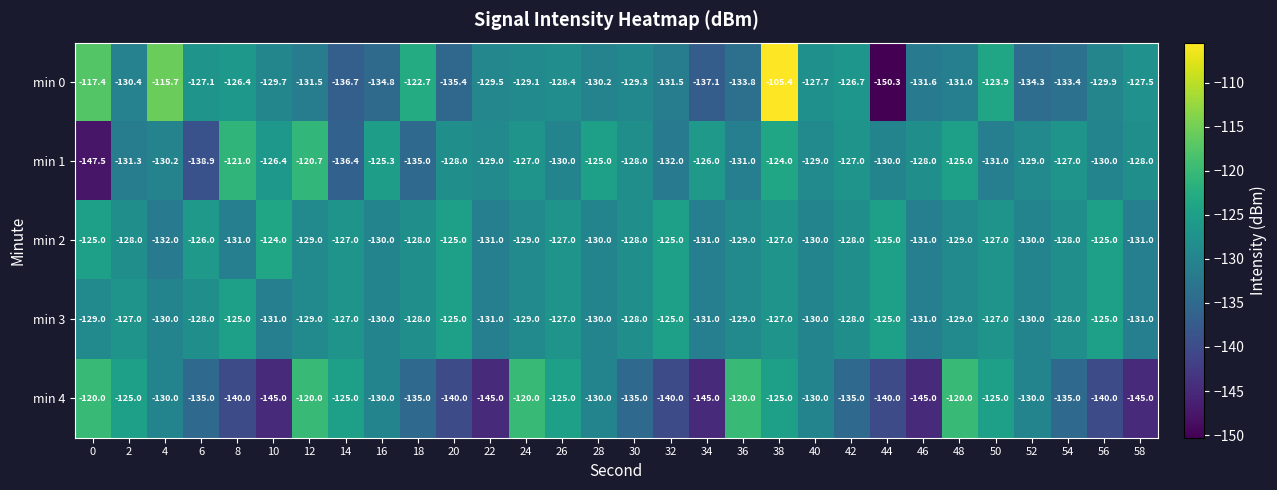

What is the approximate value of min 0 at 40?

-127.7